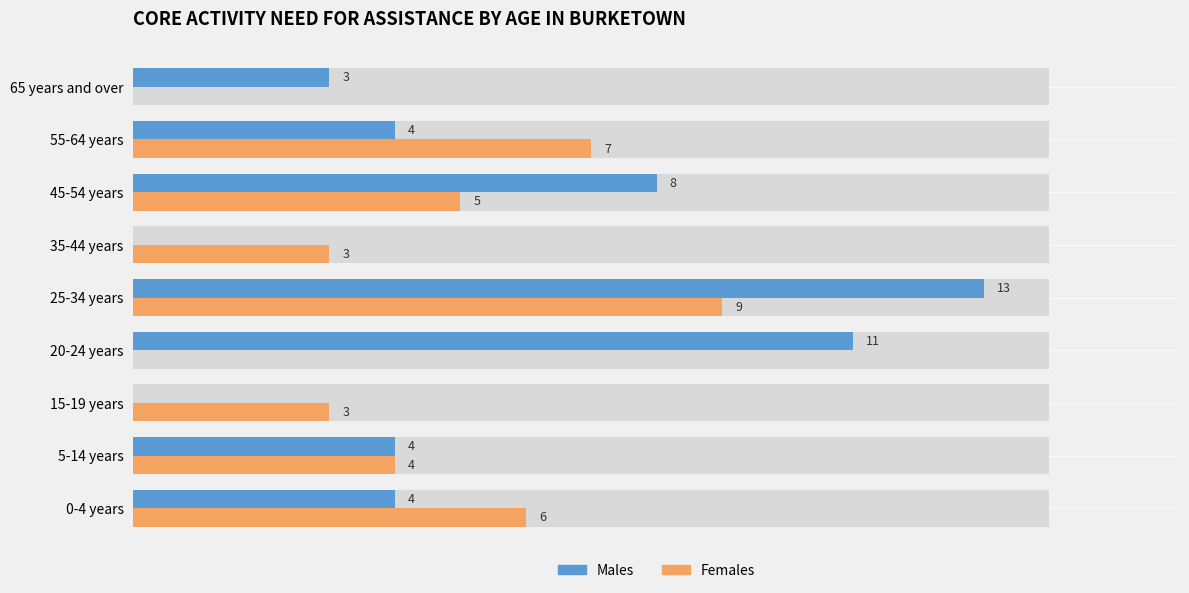

Is it true that Males equals 4 at 0-4 years?

True